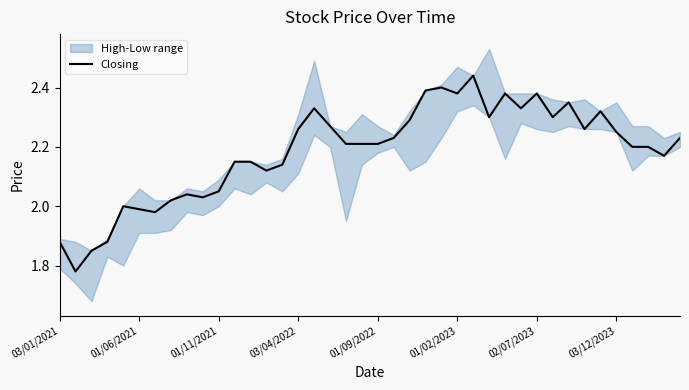

The value of Closing at 02/07/2023 is 1.5. True or false?

False